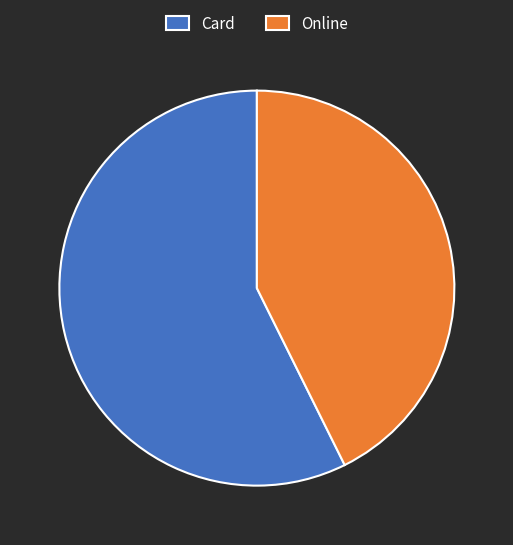

Is Online the majority of the pie?

No